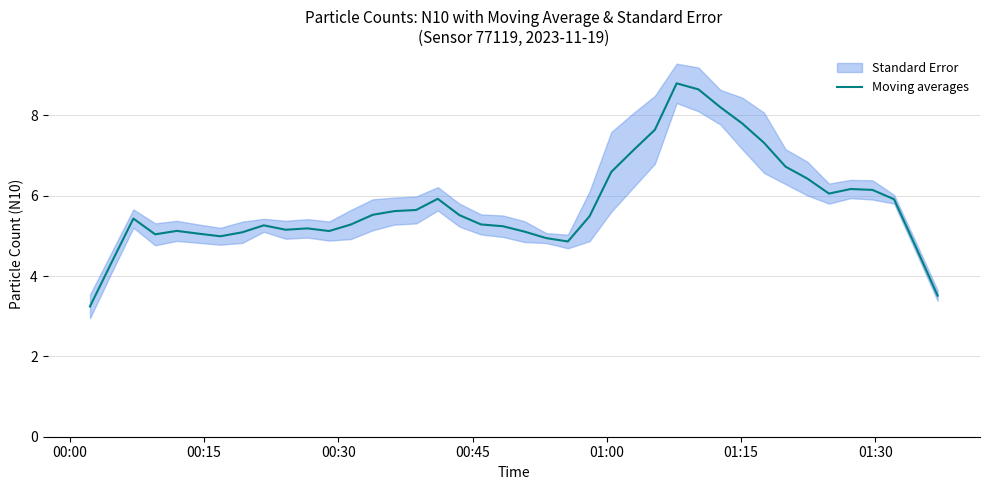

What is the highest value of the Moving averages series?

8.8